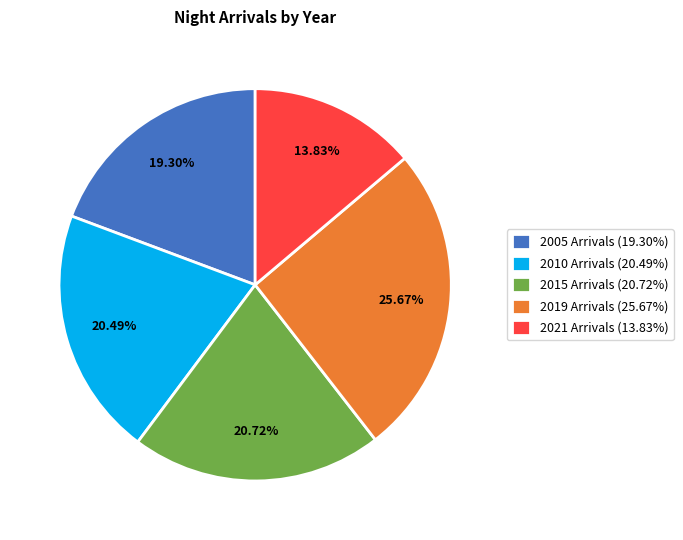

The 2019 slice represents 11% of the pie. True or false?

False